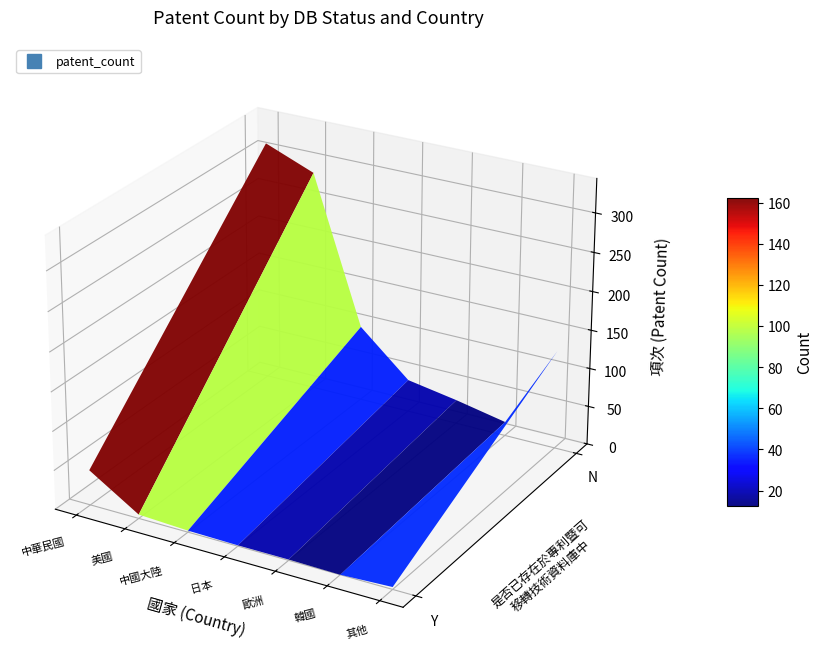

At how many categories does at least one series exceed 76?

4